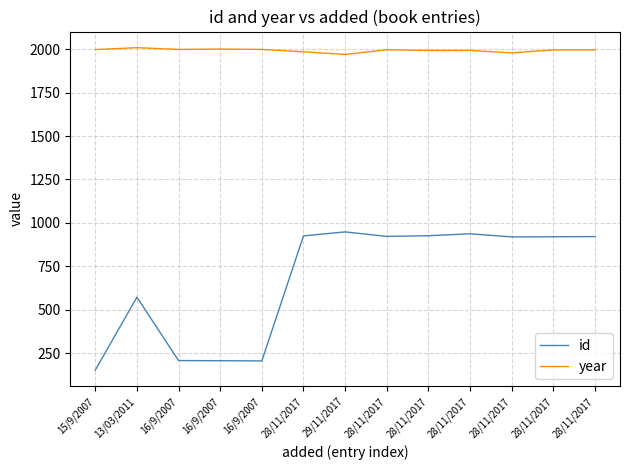

True or false: id has more than 1 points higher than both neighbors.

True